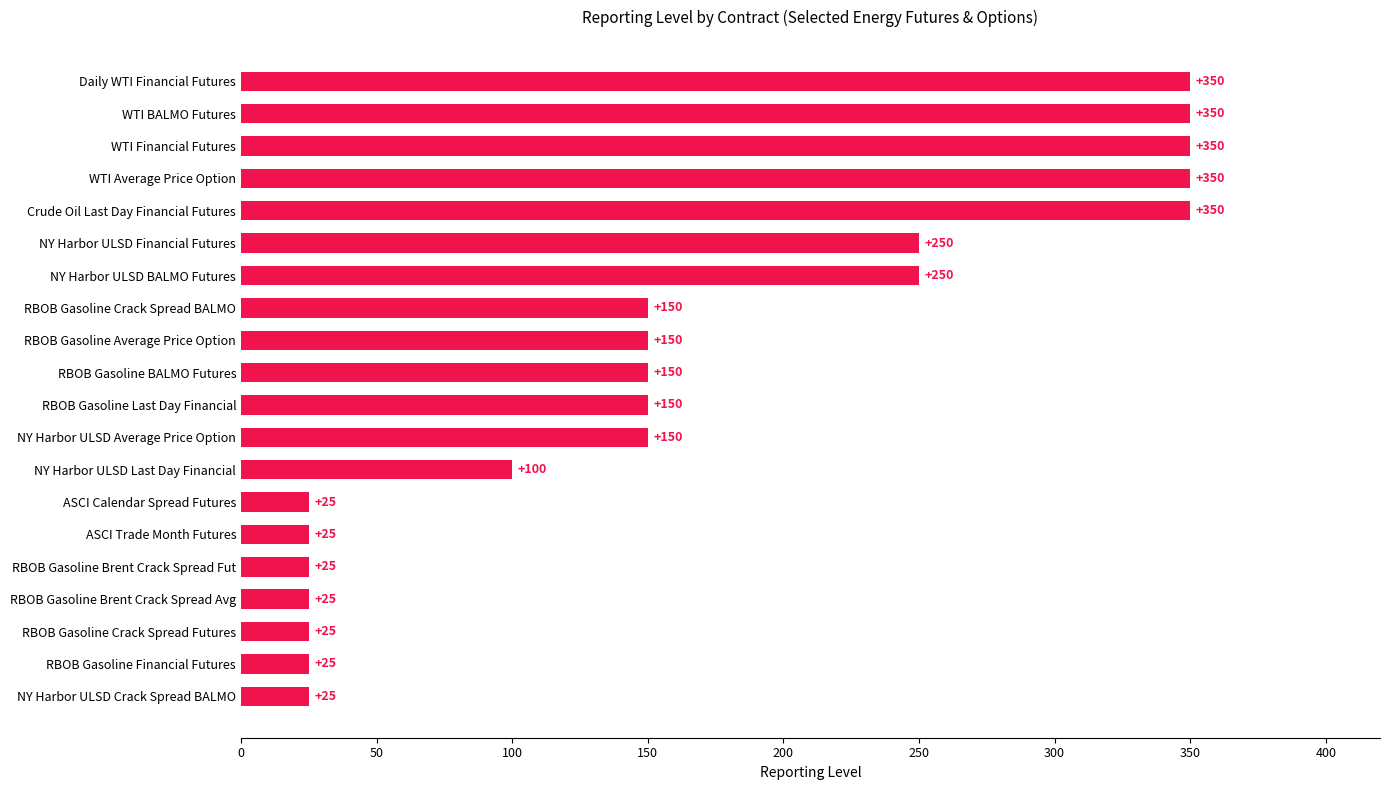

True or false: the data shows 207 at RBOB Gasoline BALMO Futures.

False